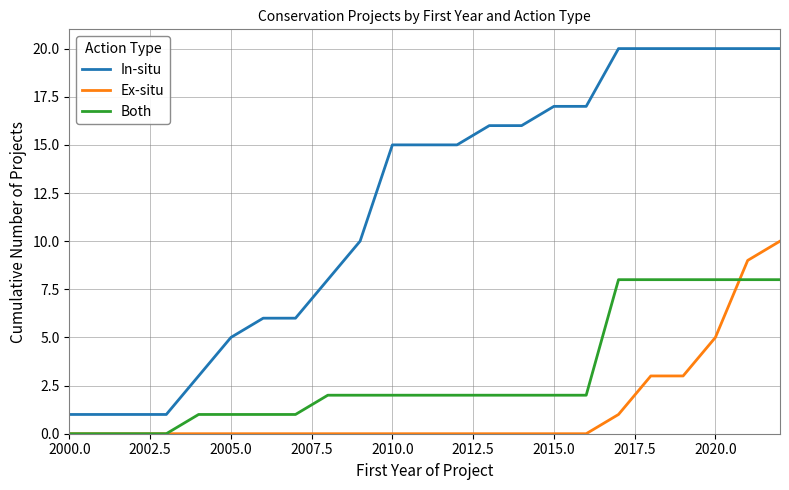

True or false: In-situ and Ex-situ cross at least once.

False